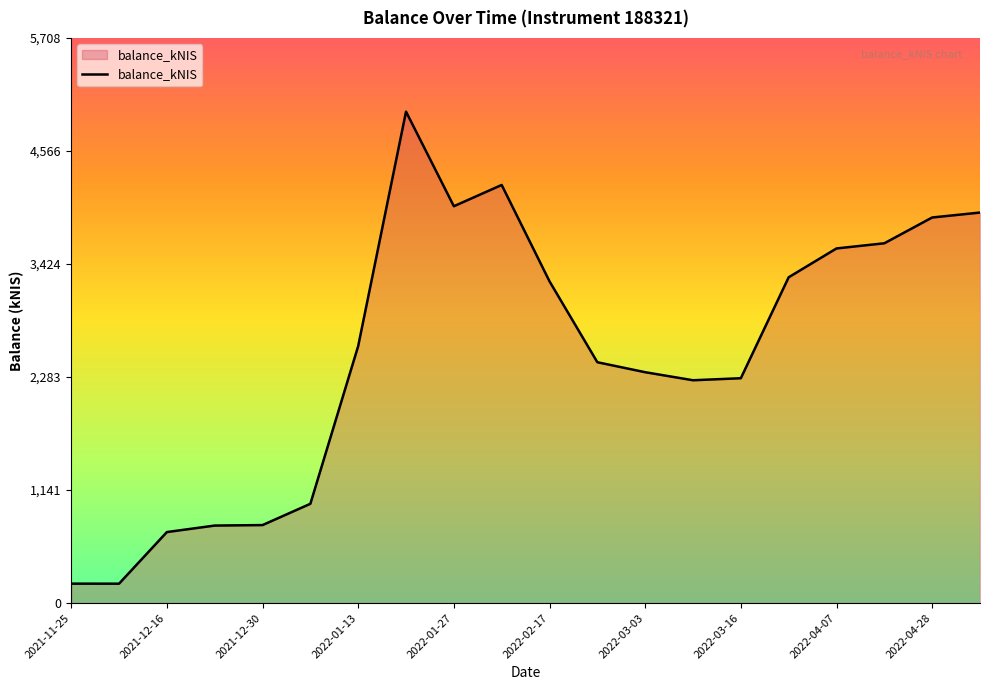

What is the smallest value displayed?

195.9